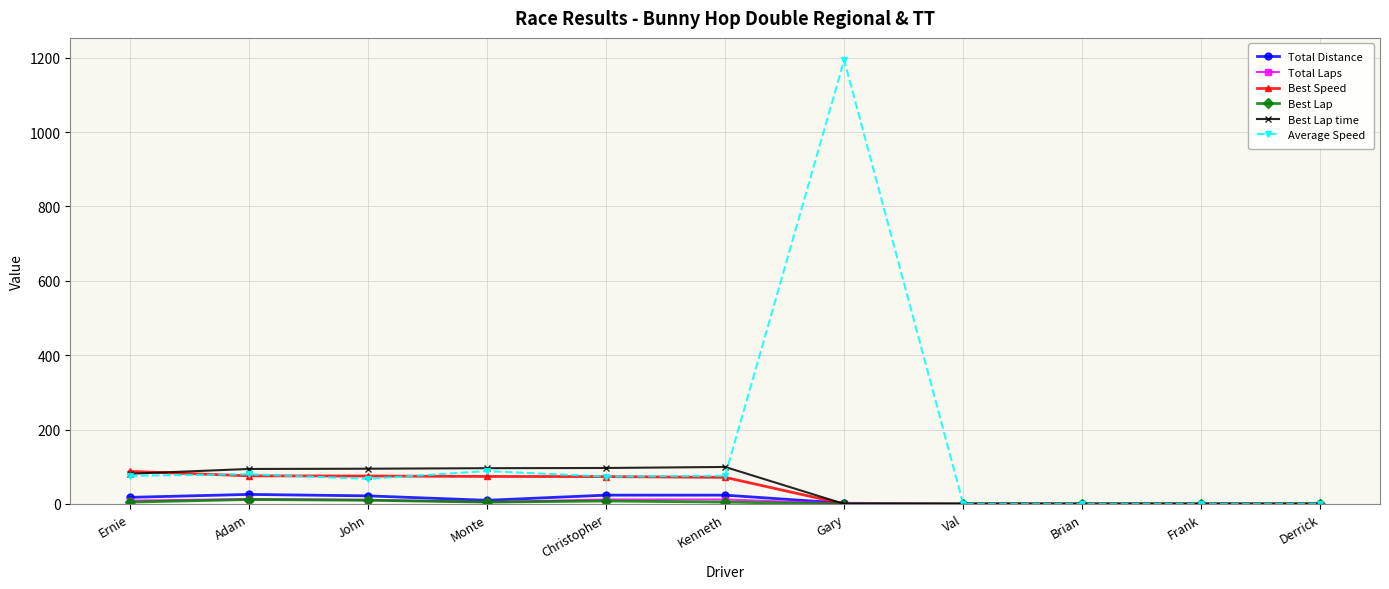

At which label is Average Speed closest to 596?

Monte